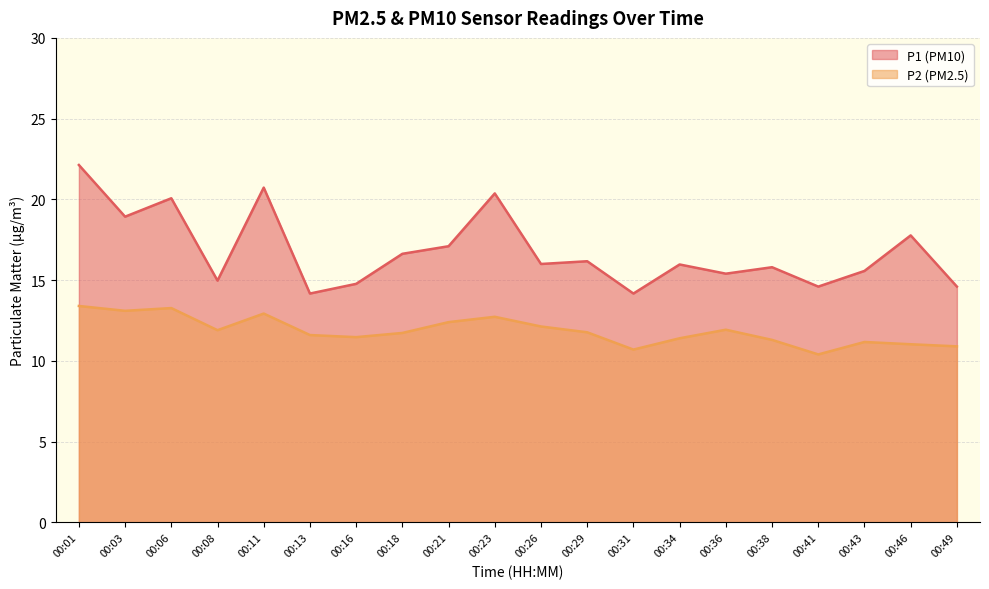

What is the value of the P2 point at the 16th from the left?

11.3